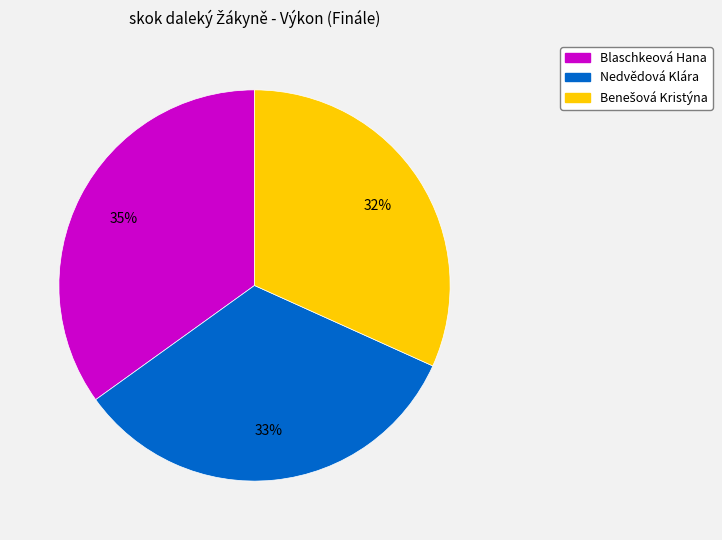

Is it true that Nedvědová Klára is 44% of the pie?

False